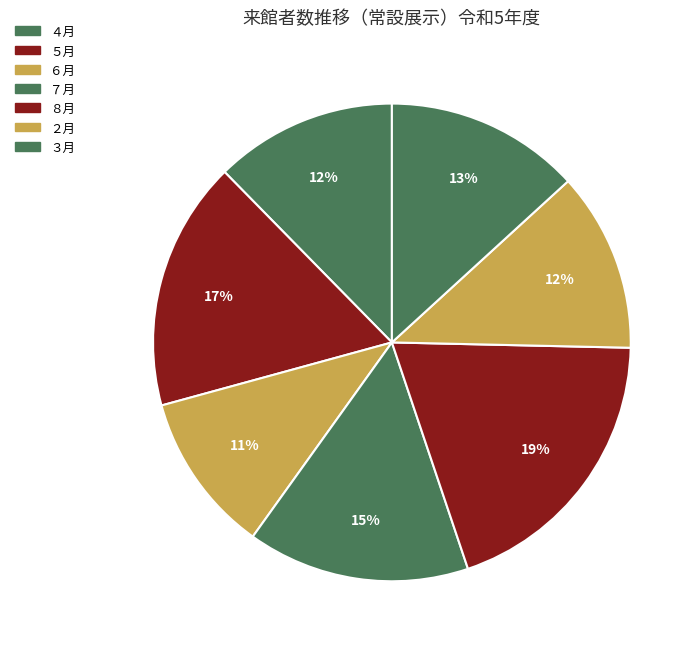

Rank the categories by value from lowest to highest.

６月, ２月, ４月, ３月, ７月, ５月, ８月